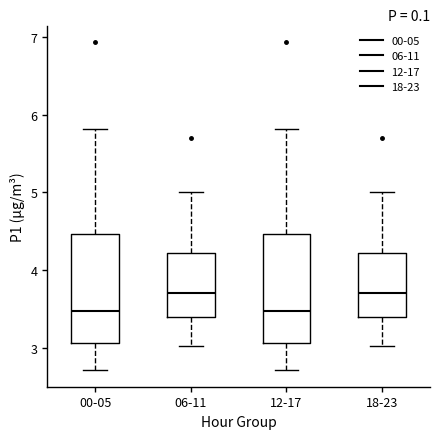

Reading left to right, transcribe this box plot: for each box, give where its median line is, the range the box spans, and where its two whiskers end, as read against the y-axis. The values are not printed on the chart, so give them approximately, as read against the axis.

00-05: median 3.5, box 3.1 to 4.5, whiskers 2.7 to 5.8
06-11: median 3.7, box 3.4 to 4.2, whiskers 3.0 to 5.0
12-17: median 3.5, box 3.1 to 4.5, whiskers 2.7 to 5.8
18-23: median 3.7, box 3.4 to 4.2, whiskers 3.0 to 5.0